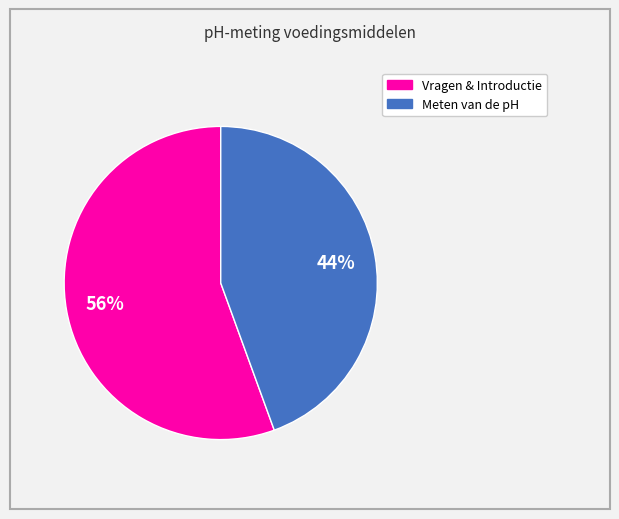

How many slices are in this pie chart?

2